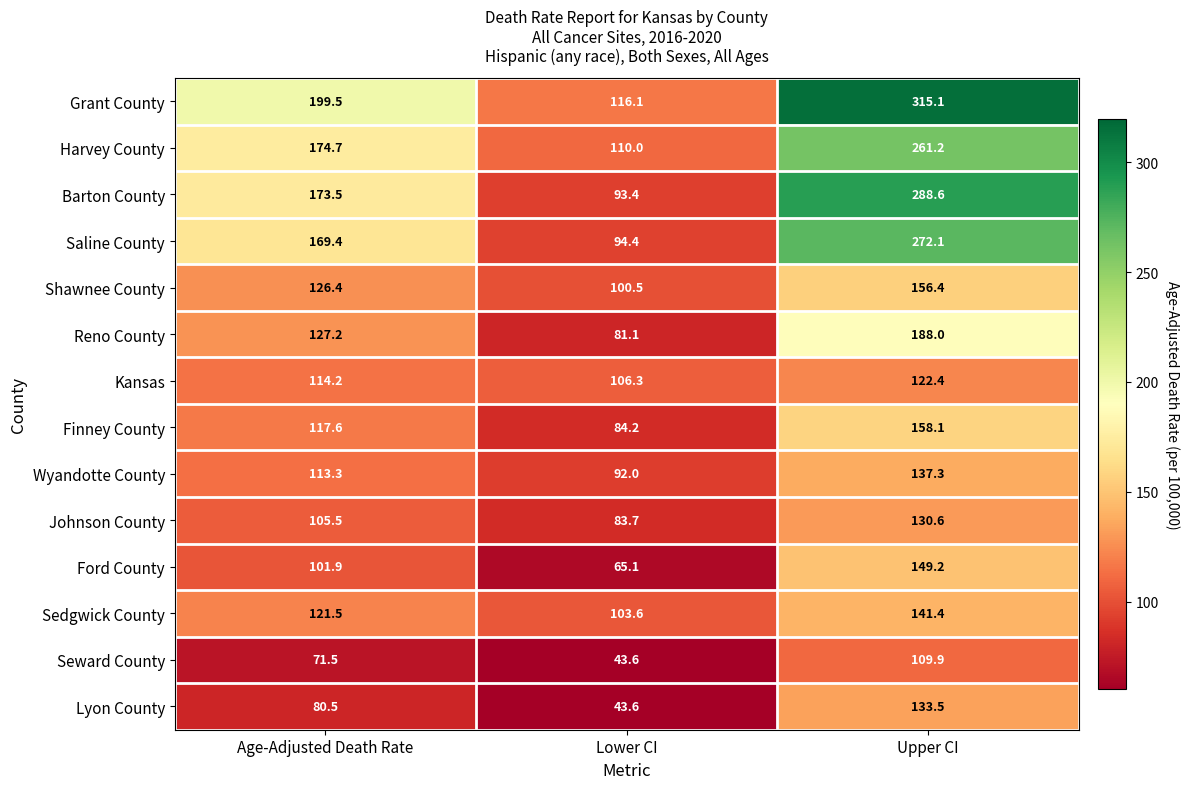

Between Age-Adjusted Death Rate and Lower CI, which series saw the biggest shift?

Grant County